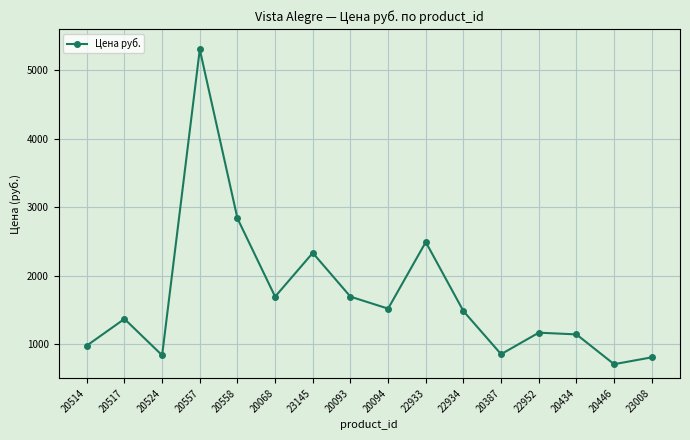

What is the label of the 5th point from the right?

20387